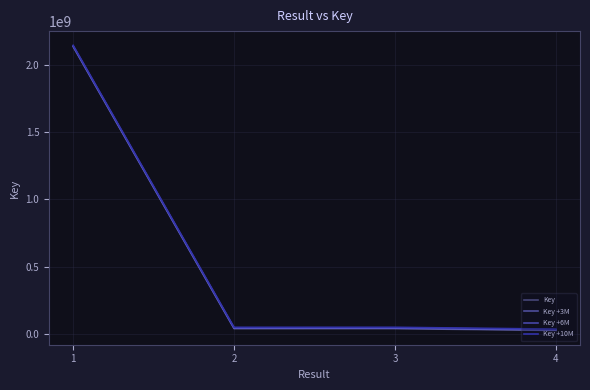

How many series are shown in this chart?

4